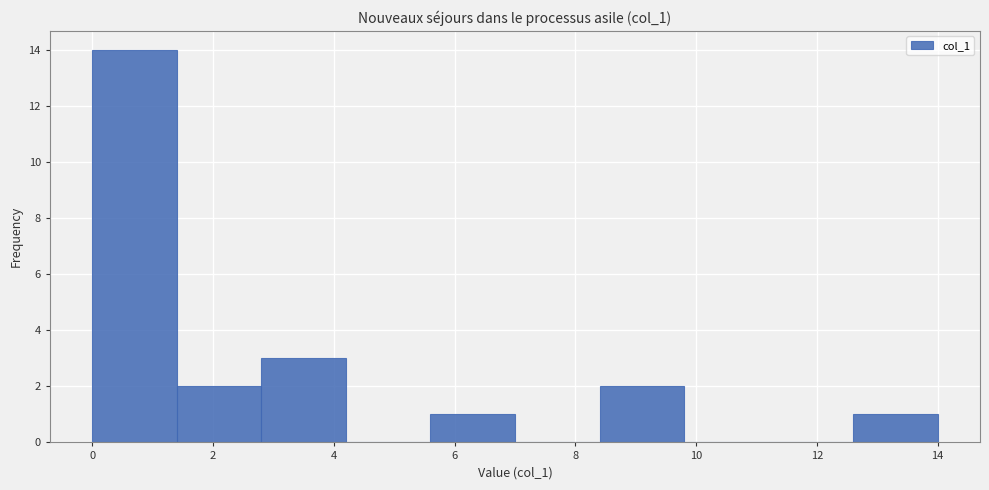

Reading left to right, transcribe this chart: for each bar, give the range it covers on the x-axis and its height. The values are not printed on the chart, so give them approximately, as read against the axis.

0.0 to 1.4: 14
1.4 to 2.8: 2
2.8 to 4.2: 3
4.2 to 5.6: 0
5.6 to 7.0: 1
7.0 to 8.4: 0
8.4 to 9.8: 2
9.8 to 11.2: 0
11.2 to 12.6: 0
12.6 to 14.0: 1